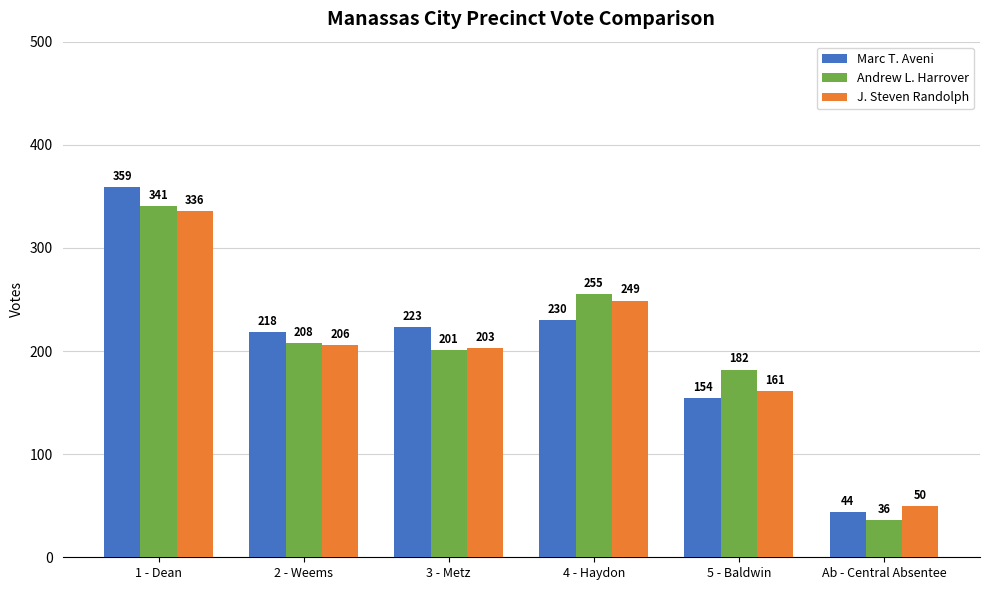

List the series in order of their overall mean, highest first.

Marc T. Aveni, Andrew L. Harrover, J. Steven Randolph